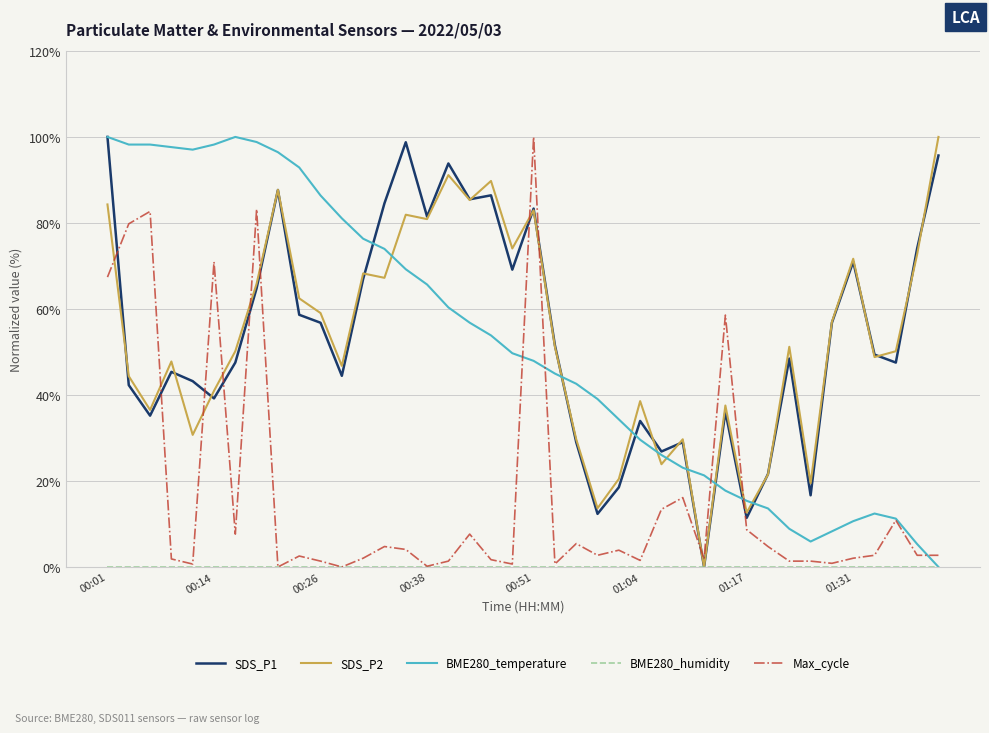

What is the maximum value shown in the chart?

100.0